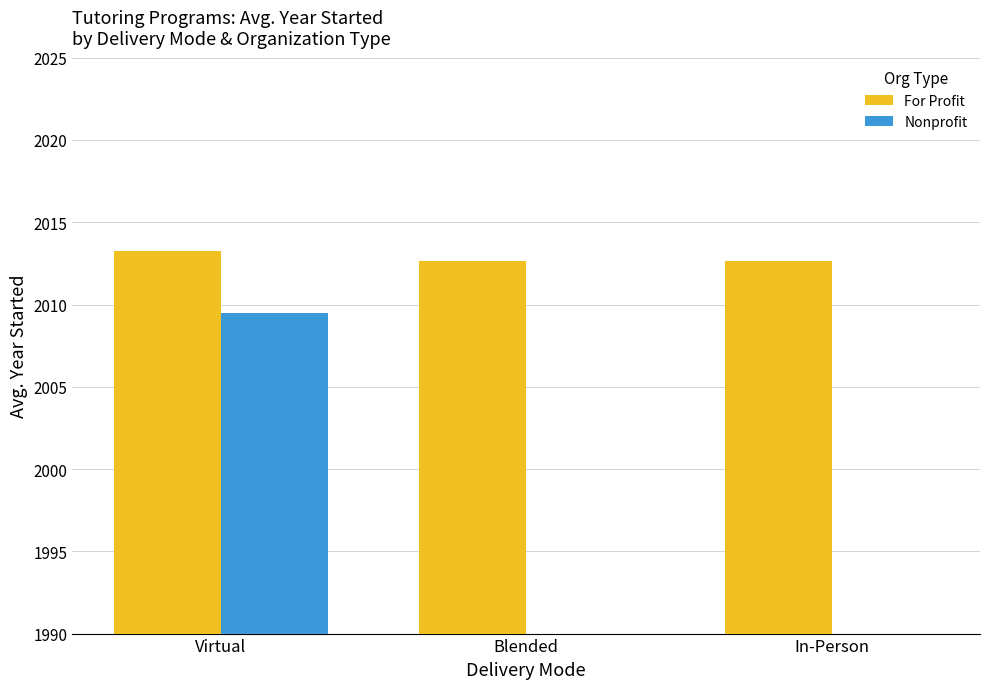

At which category is the sum across all series the highest?

Virtual